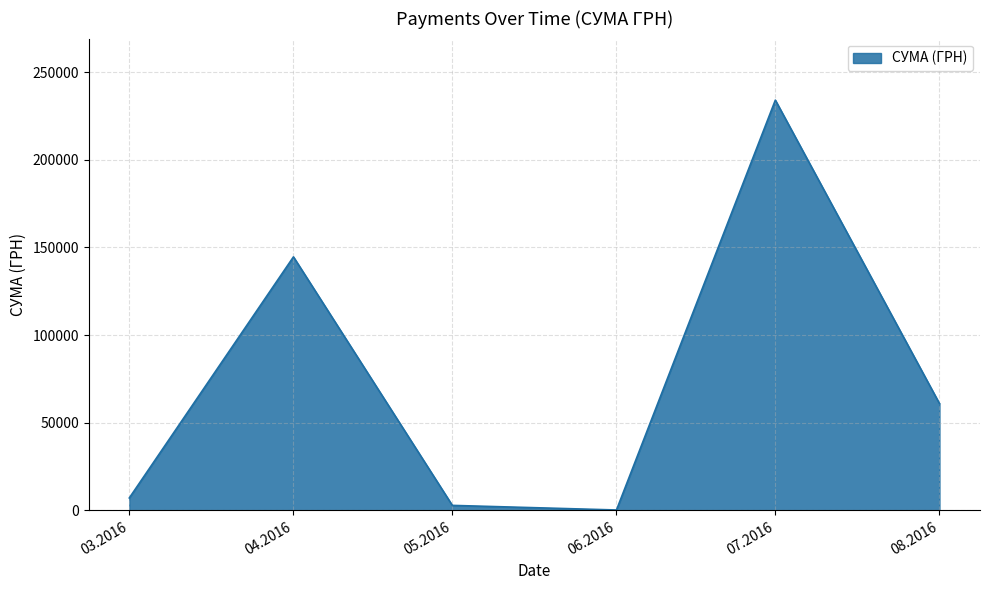

How many interior local valleys (lower than both neighbors) does the data have?

1